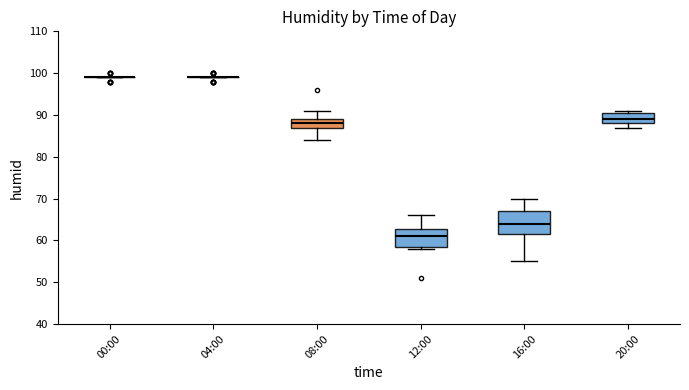

Reading left to right, transcribe this box plot: for each box, give where its median line is, the range the box spans, and where its two whiskers end, as read against the y-axis. The values are not printed on the chart, so give them approximately, as read against the axis.

00:00: box collapsed to a line at 99, whiskers 99 to 99
04:00: box collapsed to a line at 99, whiskers 99 to 99
08:00: median 88, box 87 to 89, whiskers 84 to 91
12:00: median 61, box 59 to 63, whiskers 58 to 66
16:00: median 64, box 62 to 67, whiskers 55 to 70
20:00: median 89, box 88 to 91, whiskers 87 to 91 (just above the box's upper edge)